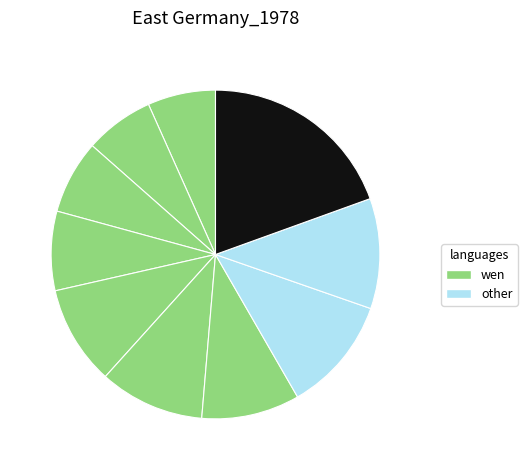

Count the number of slices in the pie.

10